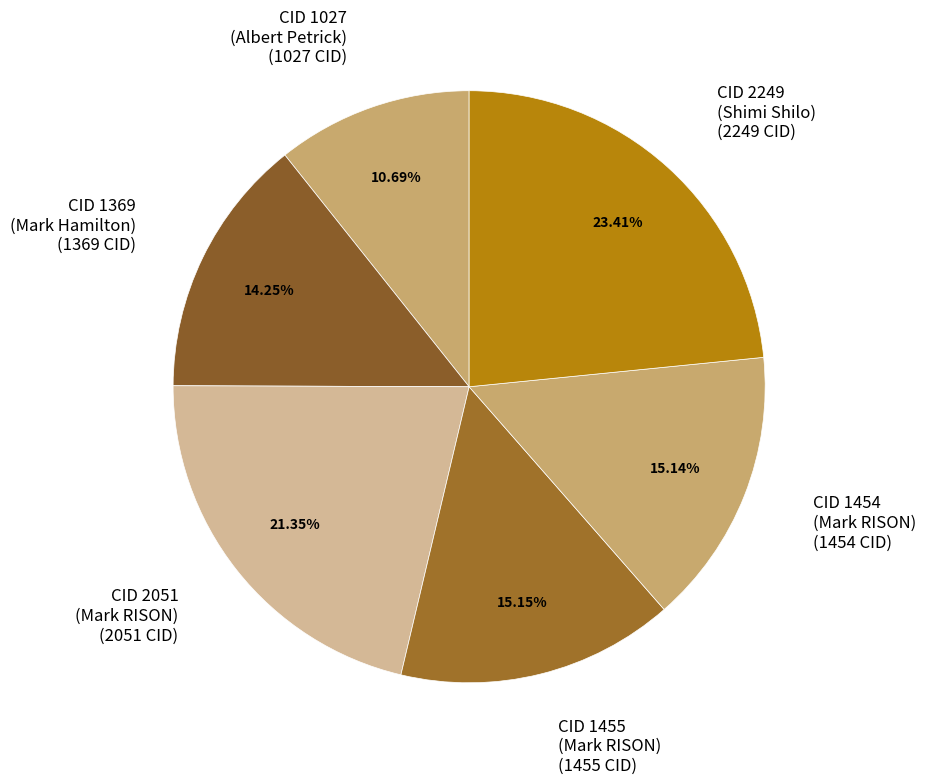

To the nearest percent, what is the difference between the largest and smallest slice percentages?

13%